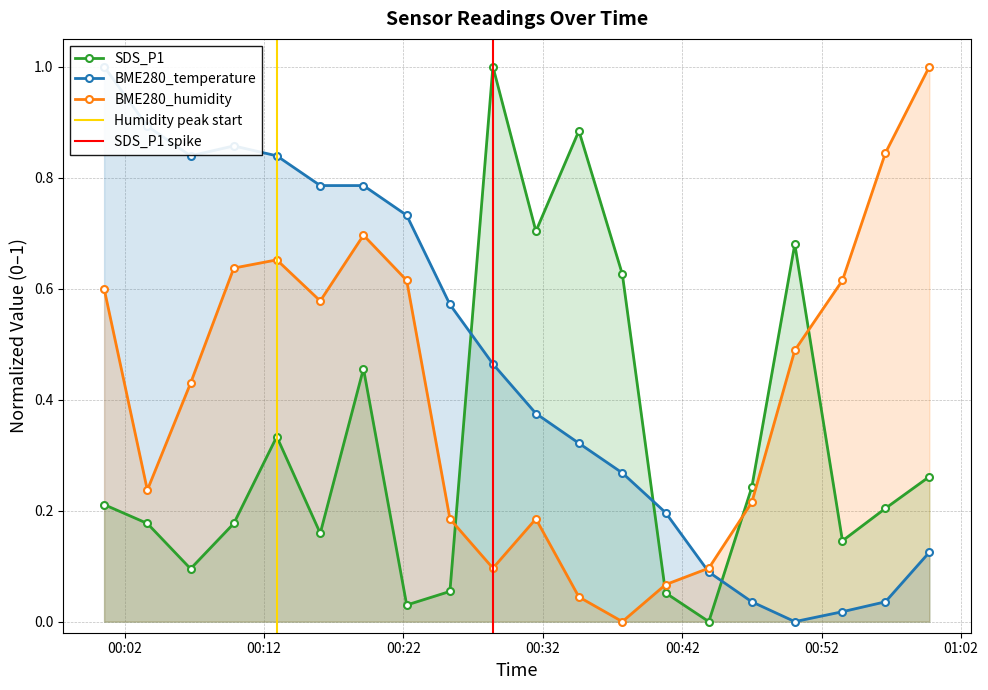

Where is BME280_humidity nearest to the value 0?

2021/06/09 00:37:42